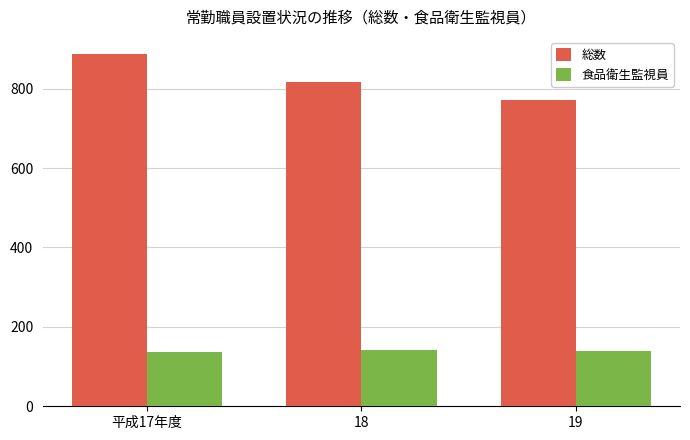

What is the minimum value for 総数?

771